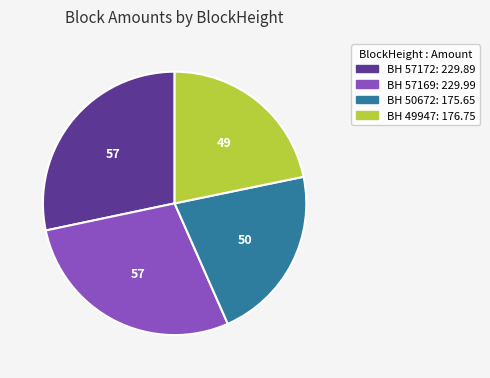

Is there a majority slice in this chart?

No